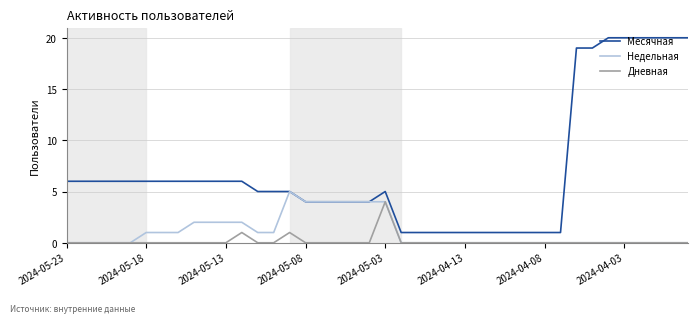

What is the maximum value for Дневная?

4